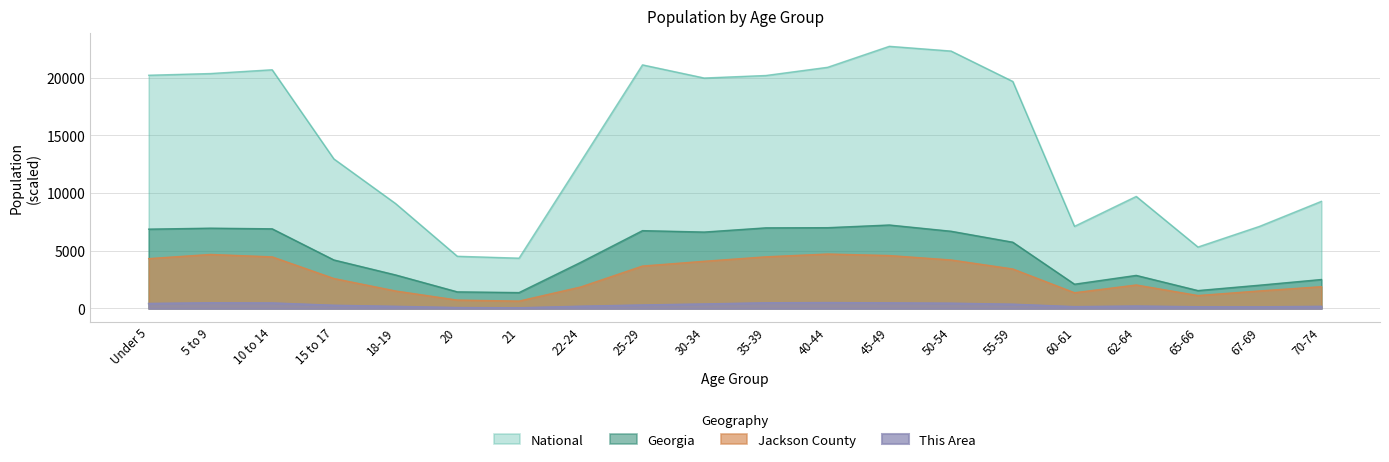

How many data points in National are less than 19664?

10